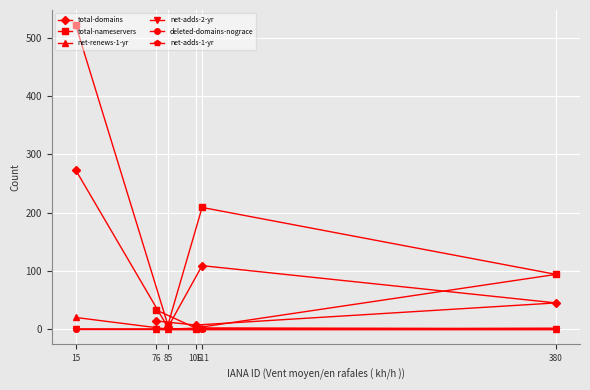

True or false: deleted-domains-nograce has a value of 0 at 106.

True